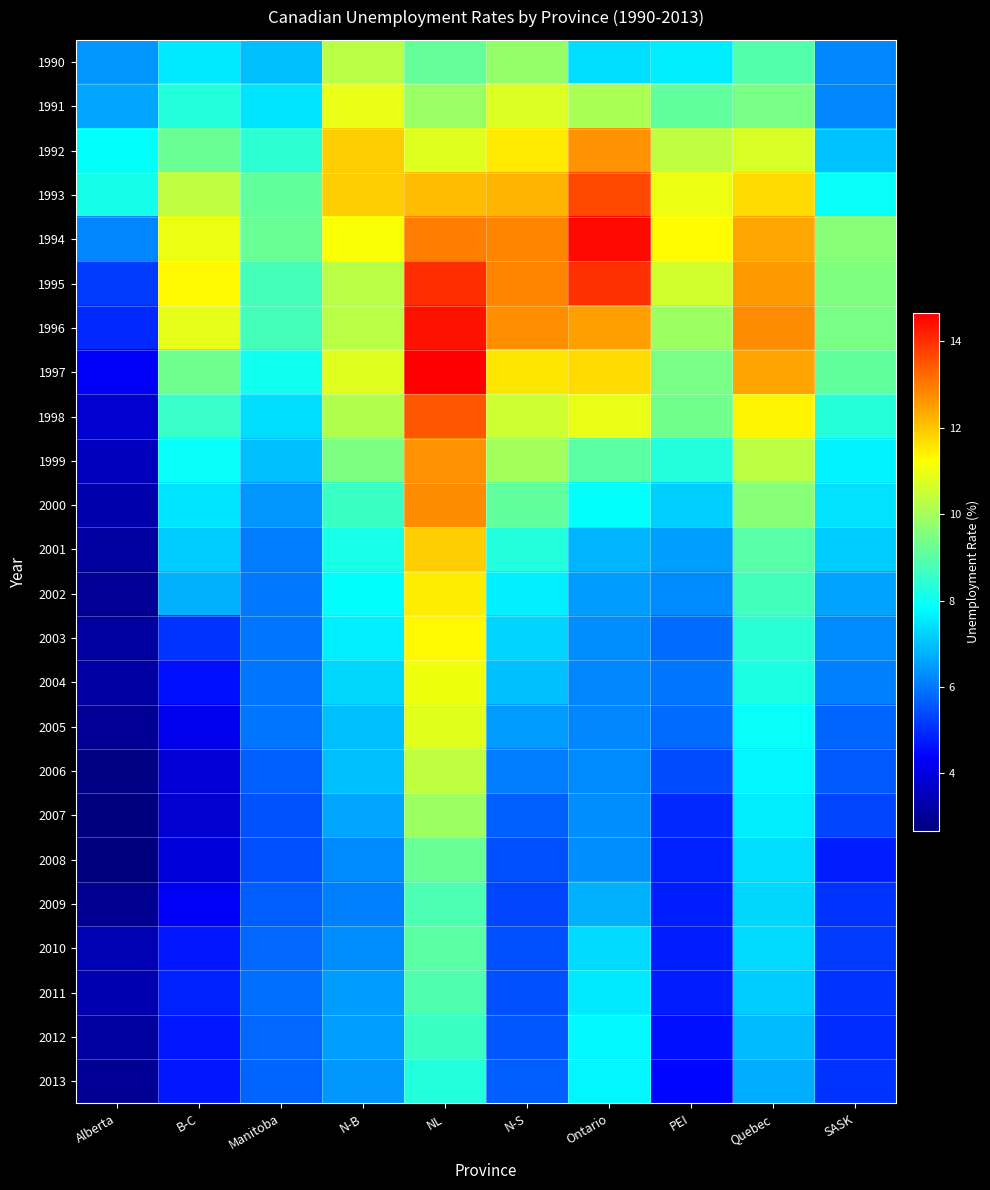

How many categories are shown in the chart?

10